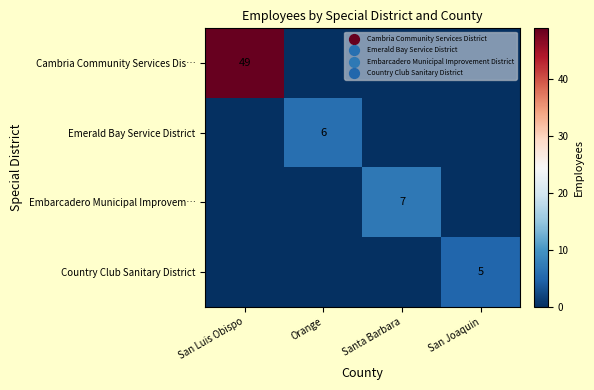

Rank the categories by Country Club Sanitary District value from highest to lowest.

San Joaquin, San Luis Obispo, Orange, Santa Barbara